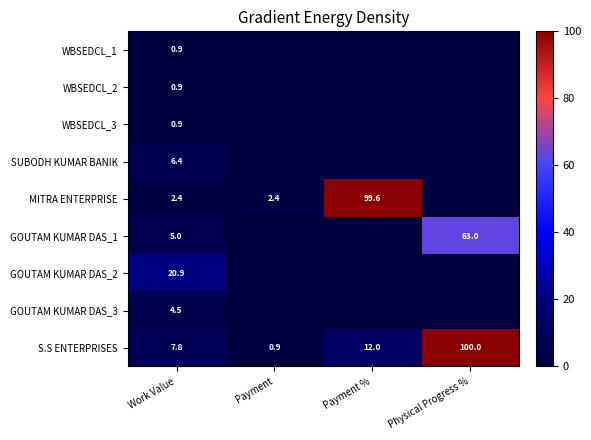

What is the spread (max minus min) of values at Work Value?

20.0